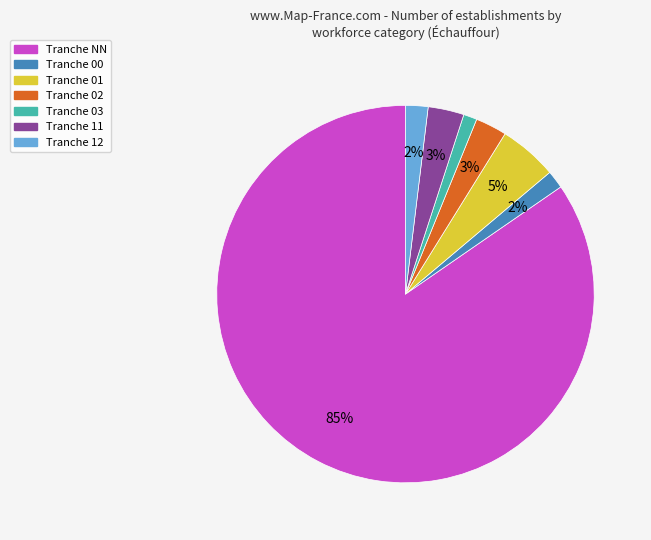

To the nearest percent, what is the average slice percentage?

14%